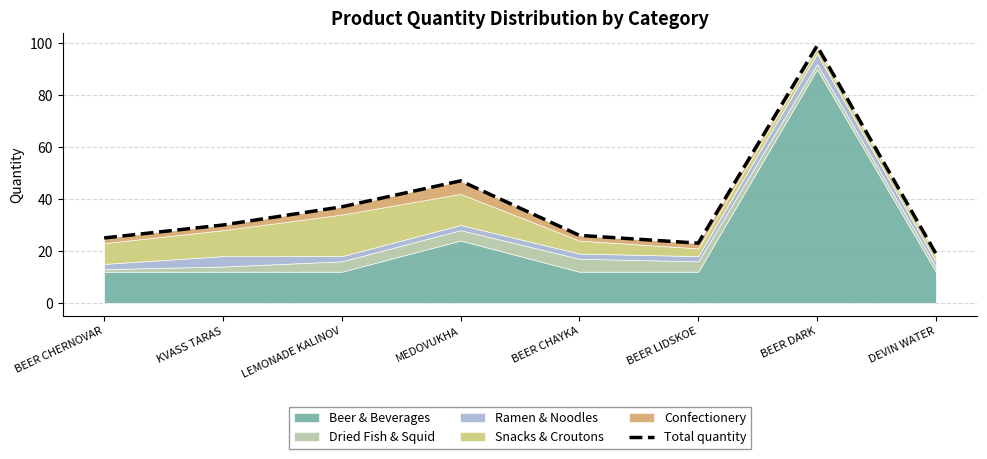

What is the change in value from BEER DARK to DEVIN WATER?

-80